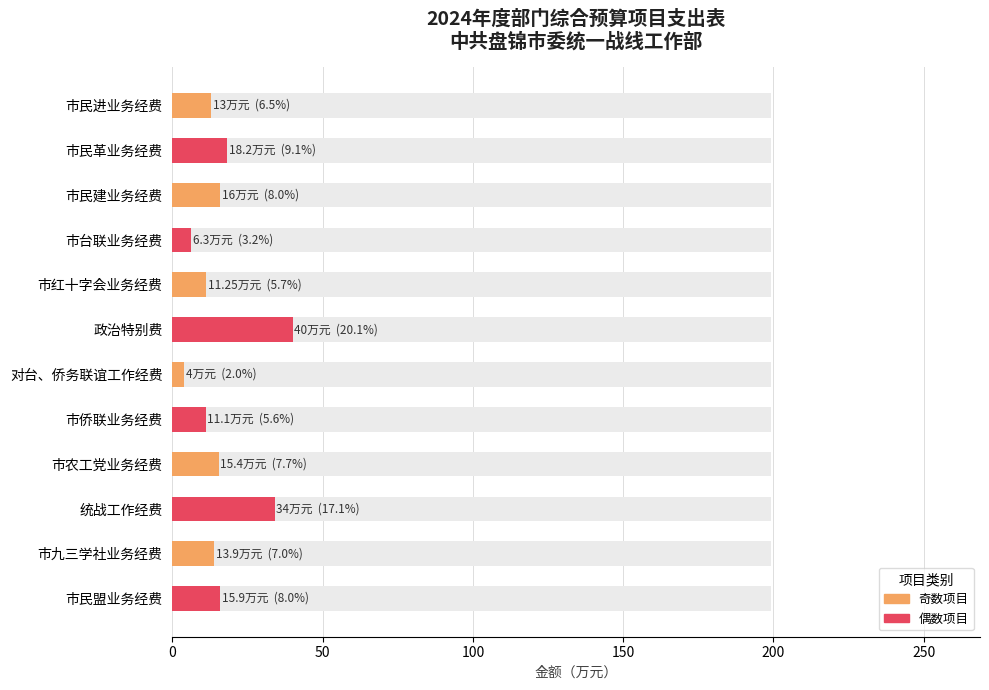

What is the minimum value shown in the chart?

4.0